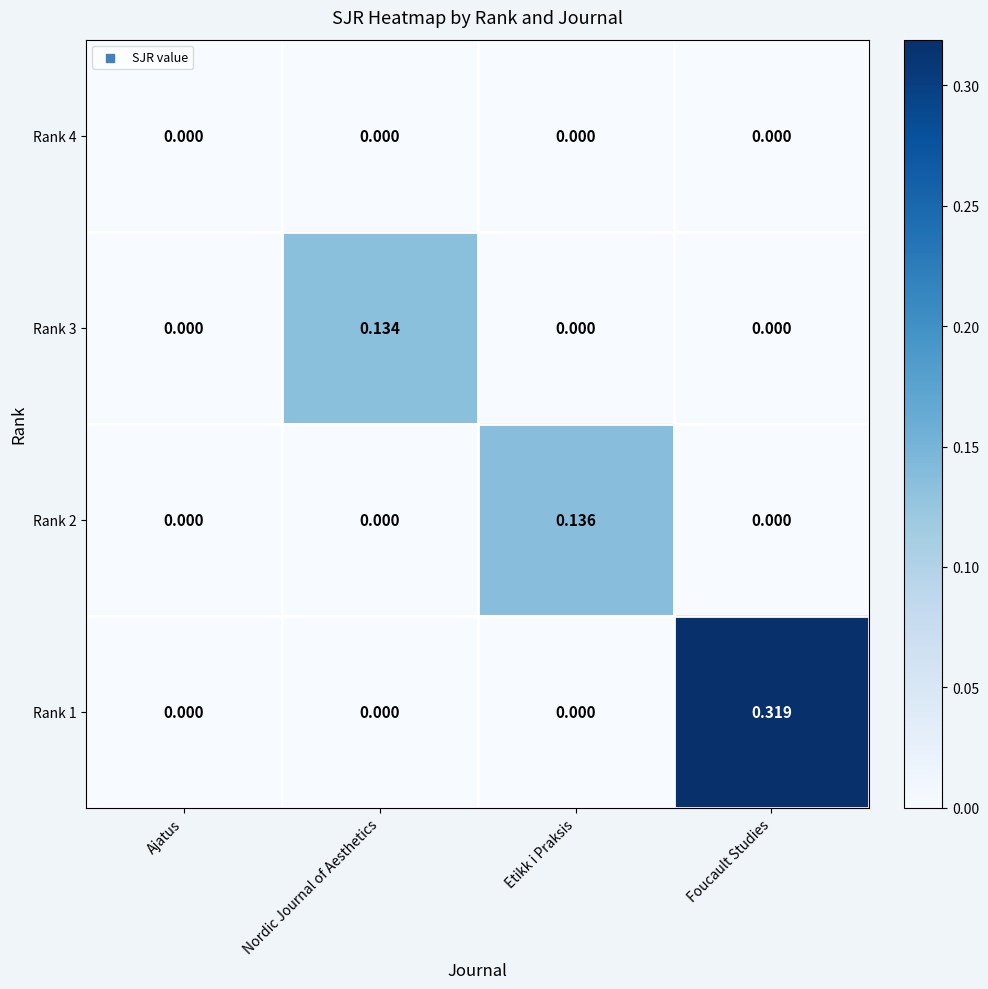

Is the value of Rank 3 at Nordic Journal of Aesthetics greater than the value of Rank 2 at Etikk i Praksis?

No